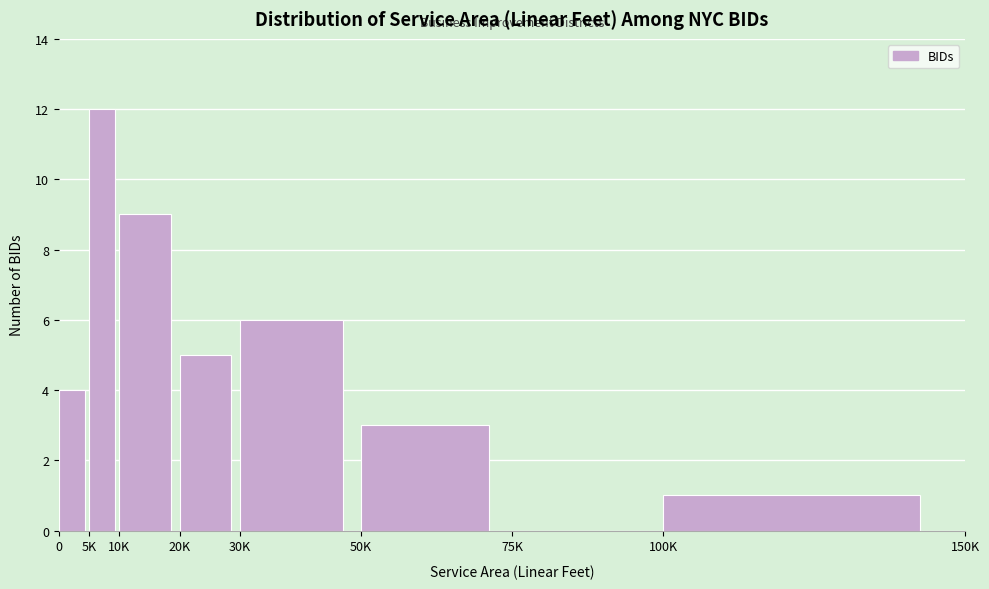

Reading left to right, list all the values displayed in this chart.

0=4	5K=12	10K=9	20K=5	30K=6	50K=3	75K=0	100K=1